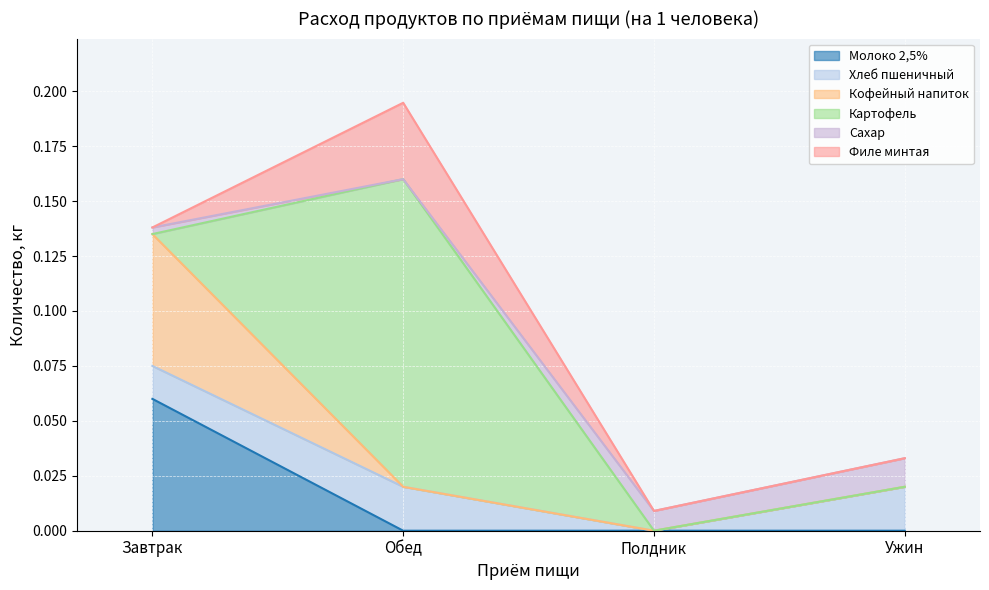

True or false: Молоко 2,5% has more than 0 points higher than both neighbors.

False